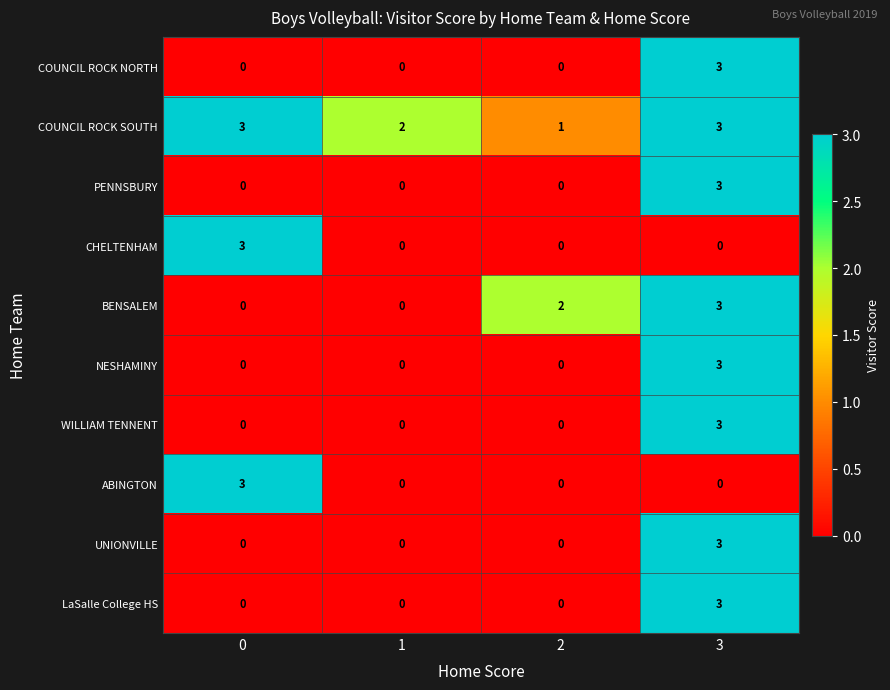

How many COUNCIL ROCK SOUTH values are between 2 and 3?

3